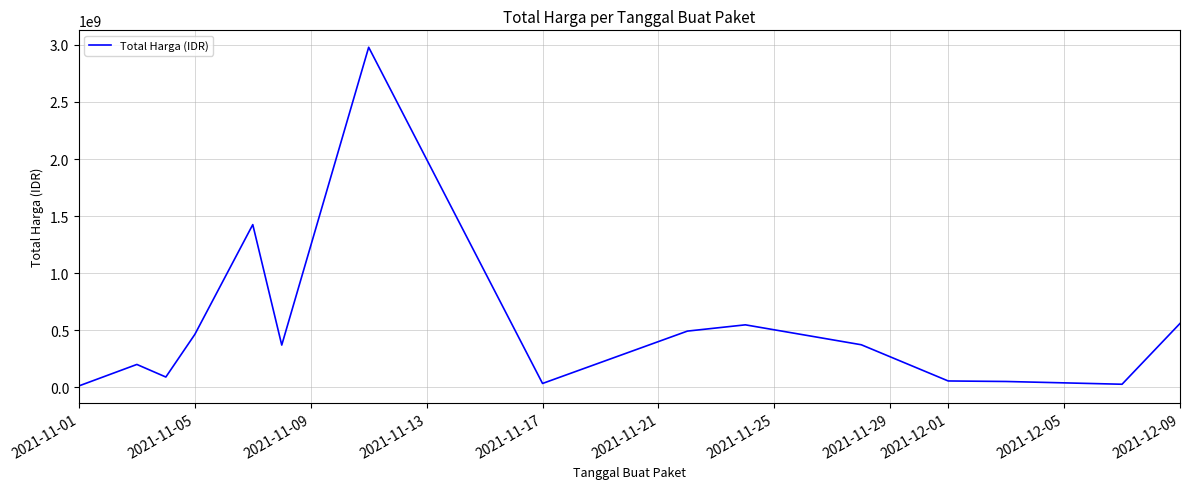

What is the greatest value displayed?

2979363240